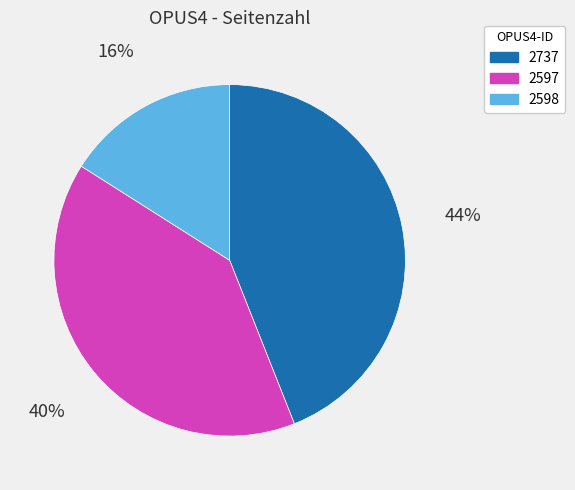

Combined, do 2737 and 2597 account for over 50%?

Yes